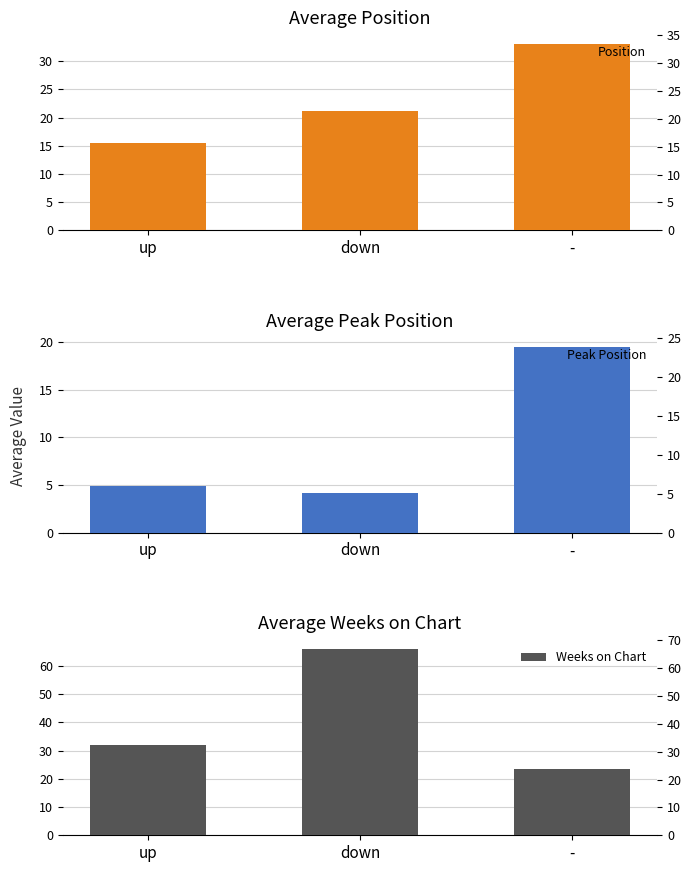

Which category has the highest value in the Peak Position series?

-